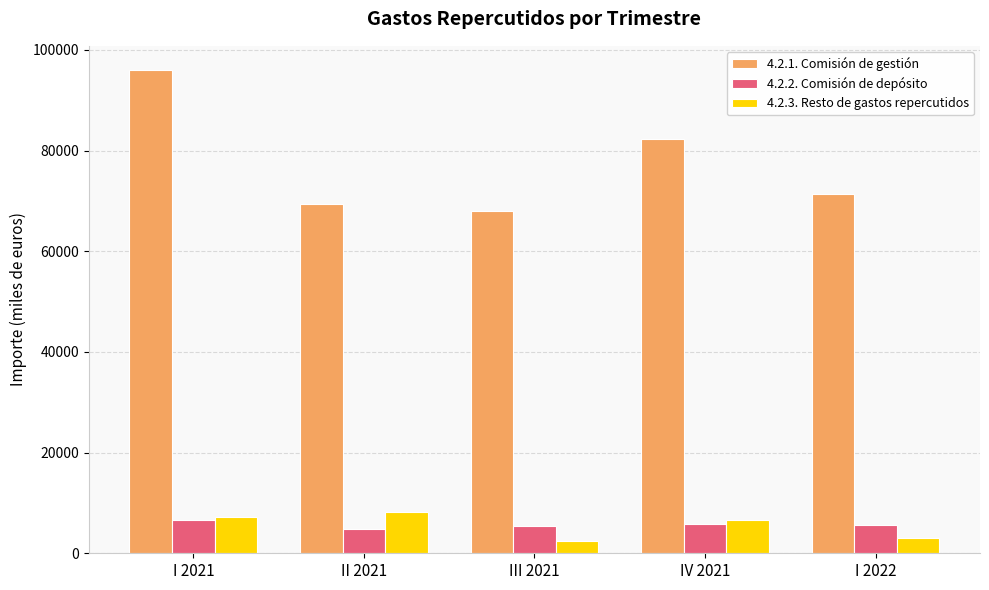

How many bars are there in total?

15